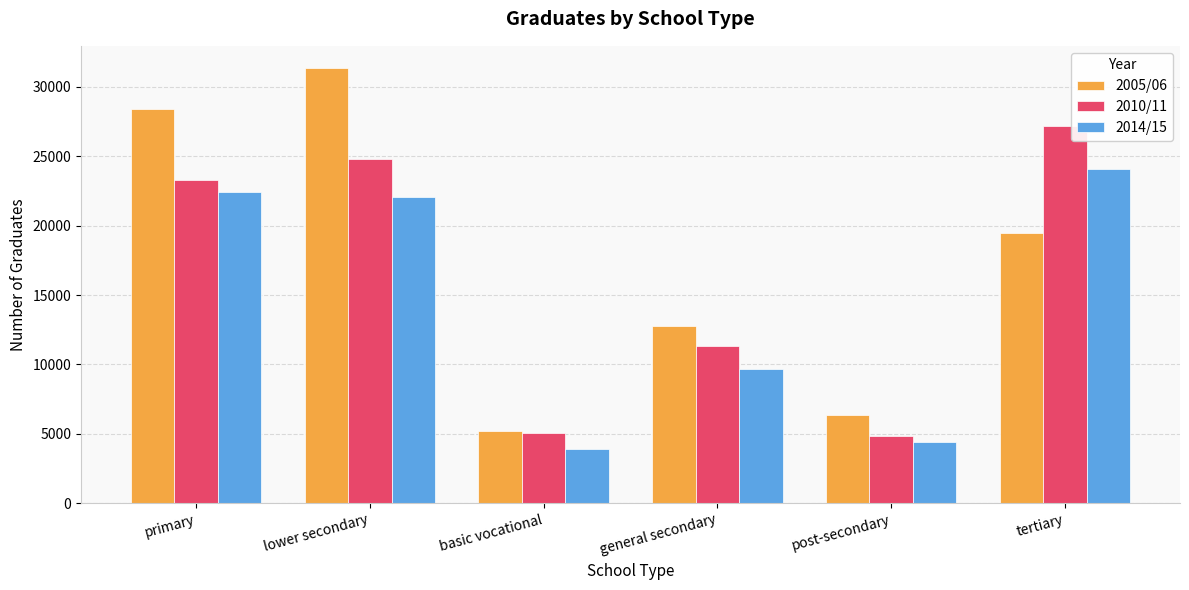

What is the sum of all 2005/06 values?

103623